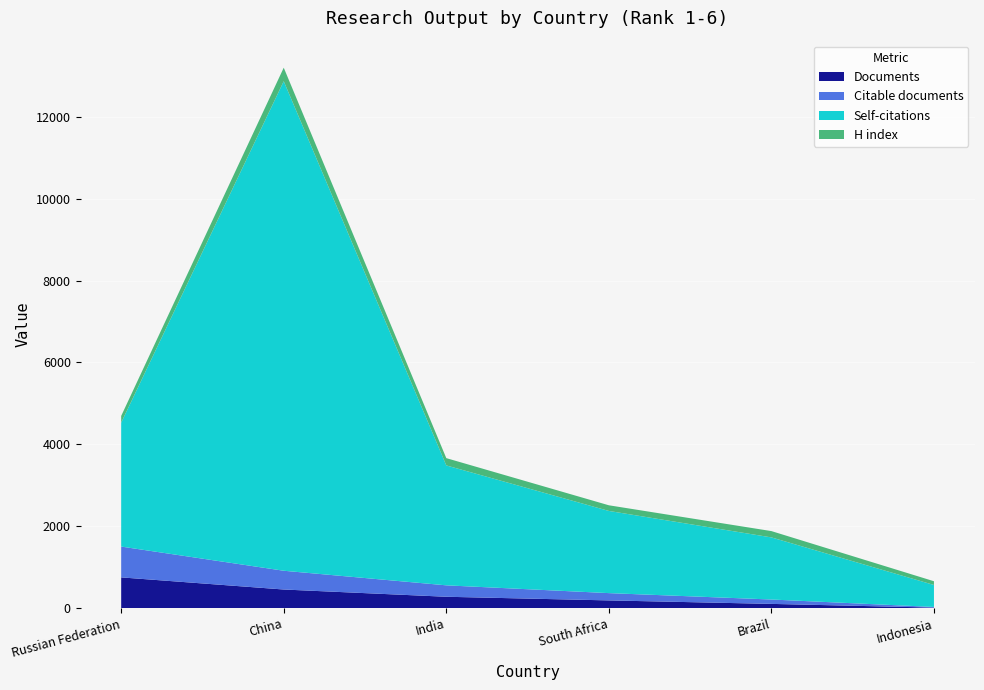

The value of Documents at India is 281. True or false?

True